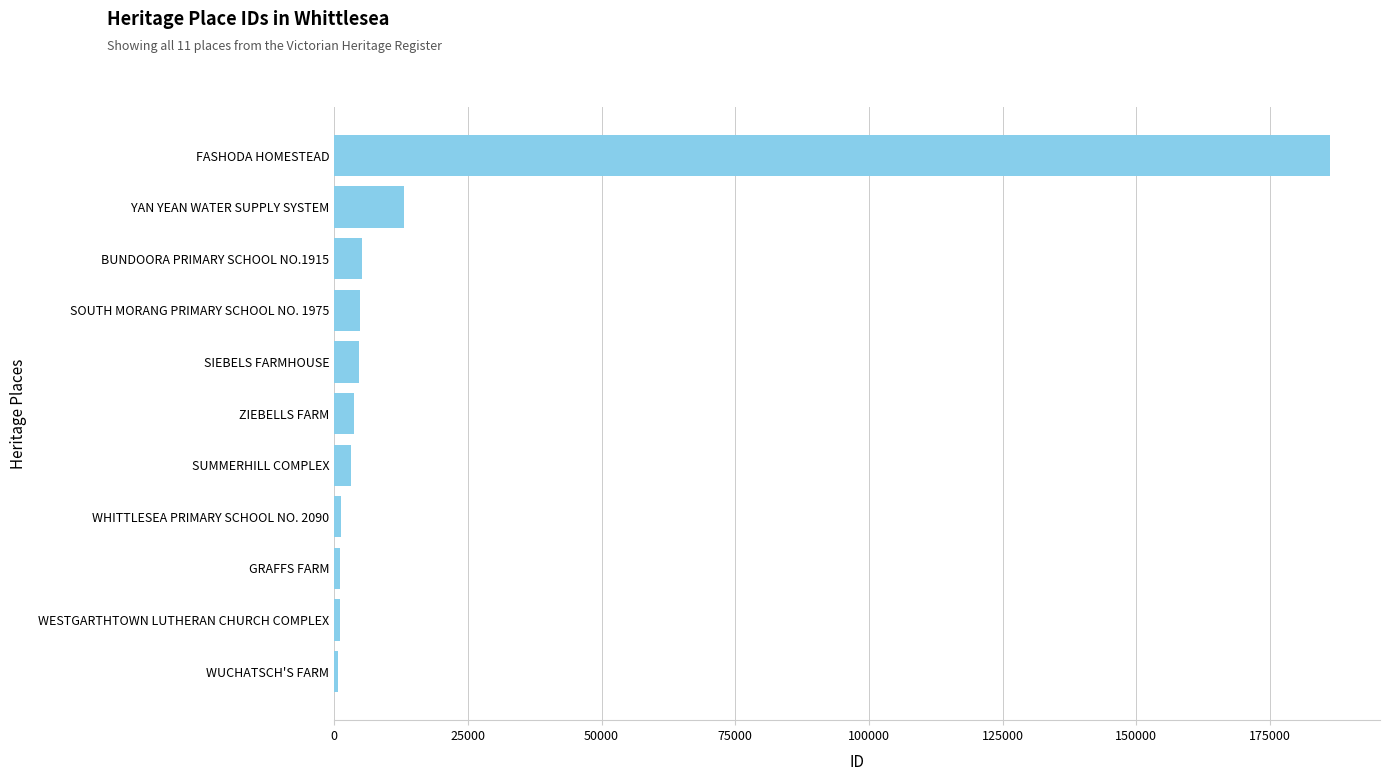

What is the sum of all values?

225052